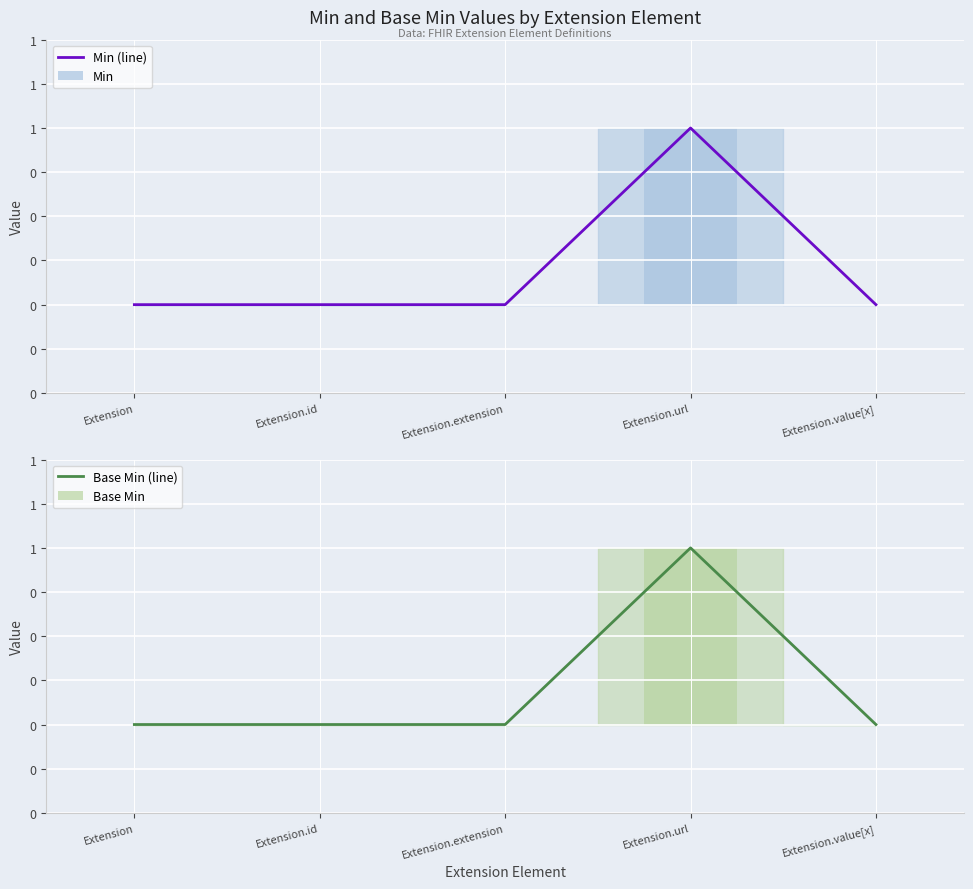

What is the sum of all Min (line) values?

1